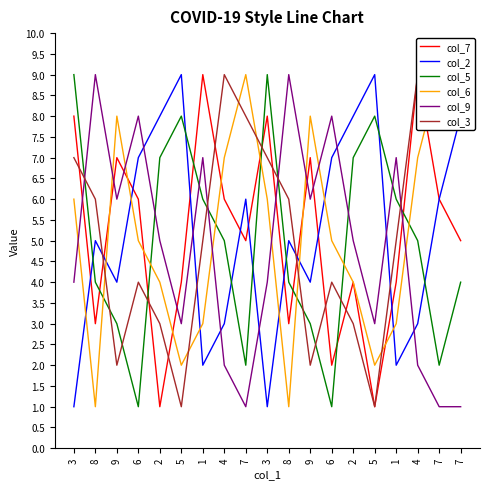

What is the minimum value for col_3?

1